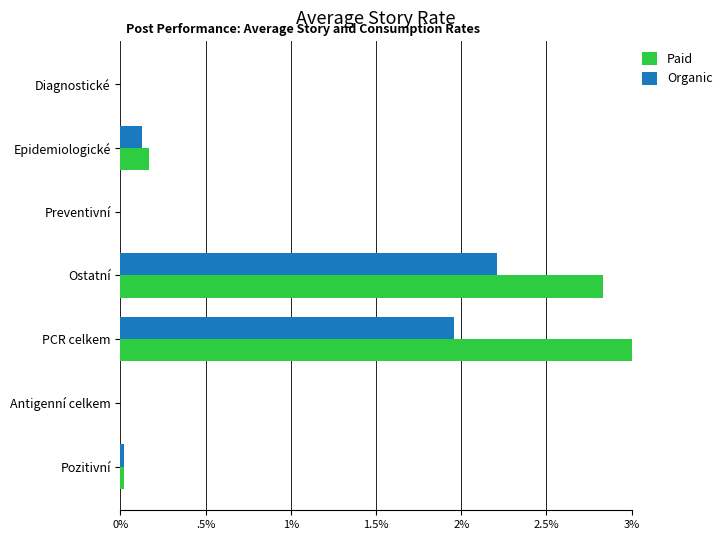

What position from the left is .5%?

2